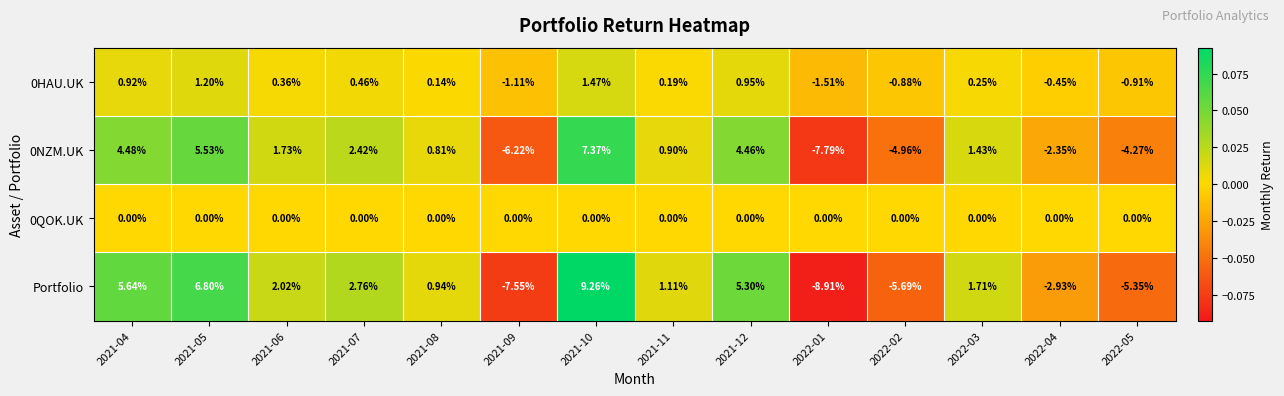

How many negative values does the 0HAU.UK series have?

5